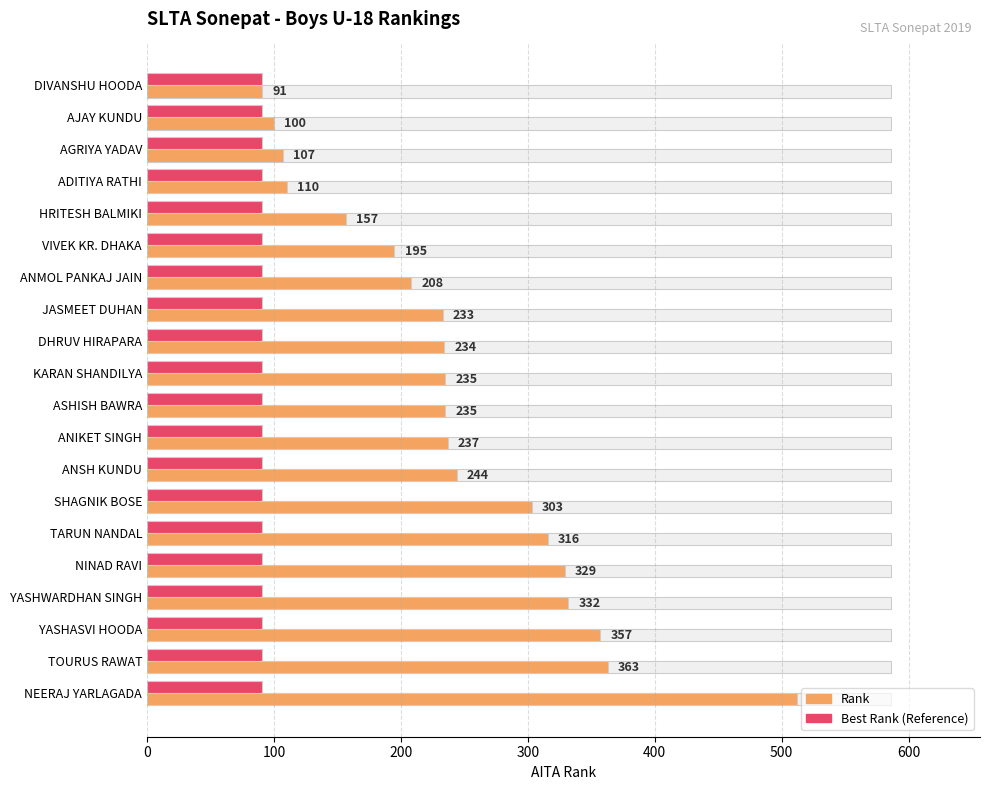

Count the number of data series in this chart.

2